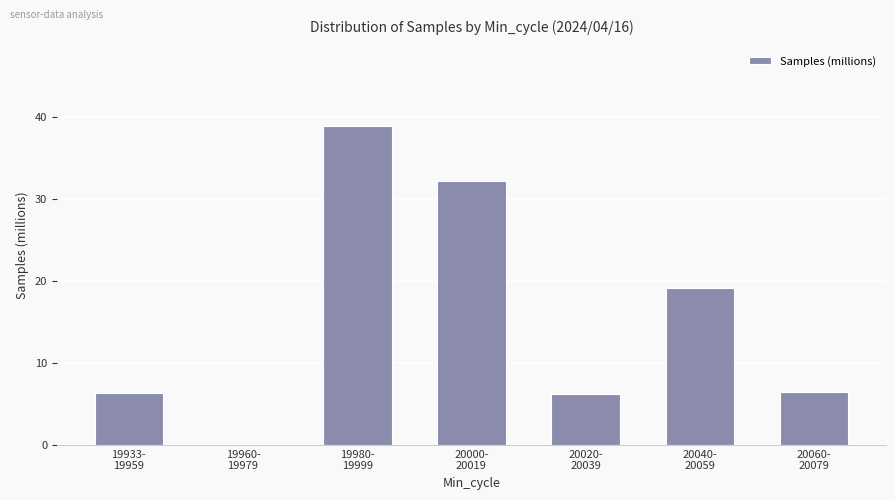

How many values exceed 6?

6